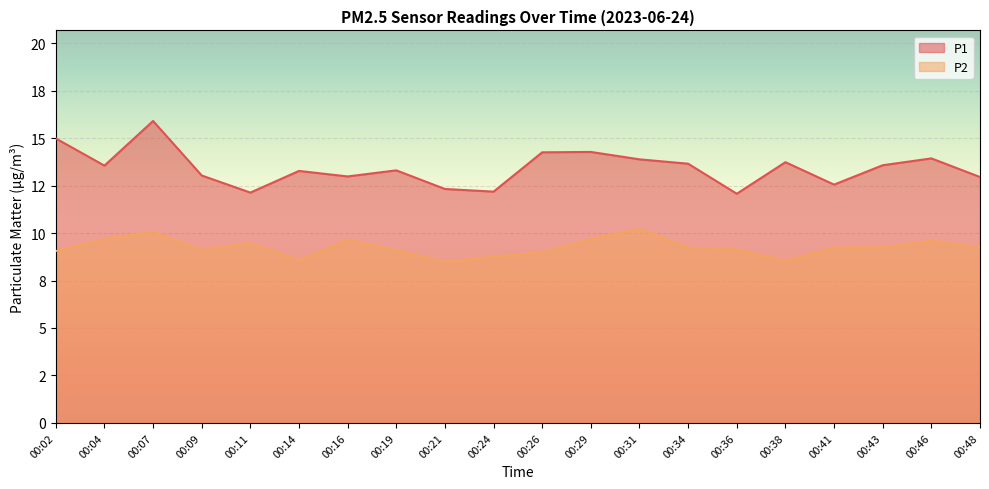

What is the value of the P2 point at the 19th from the left?

9.6